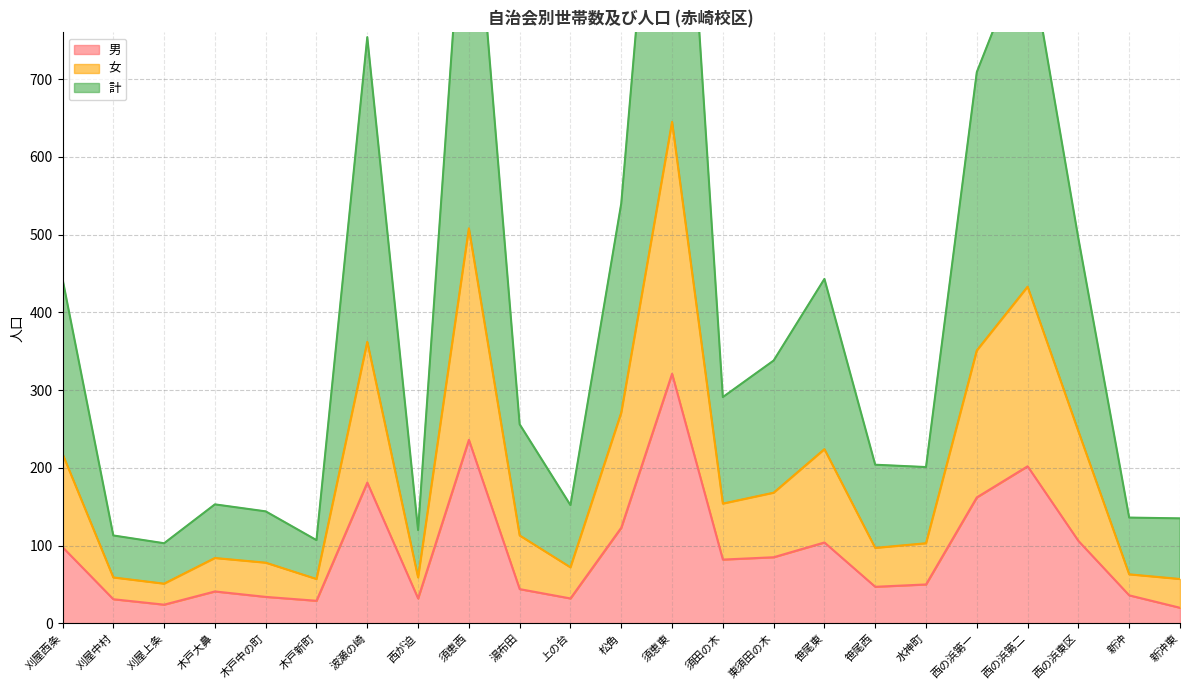

In 男, how many points are higher than both neighbors (excluding endpoints)?

6